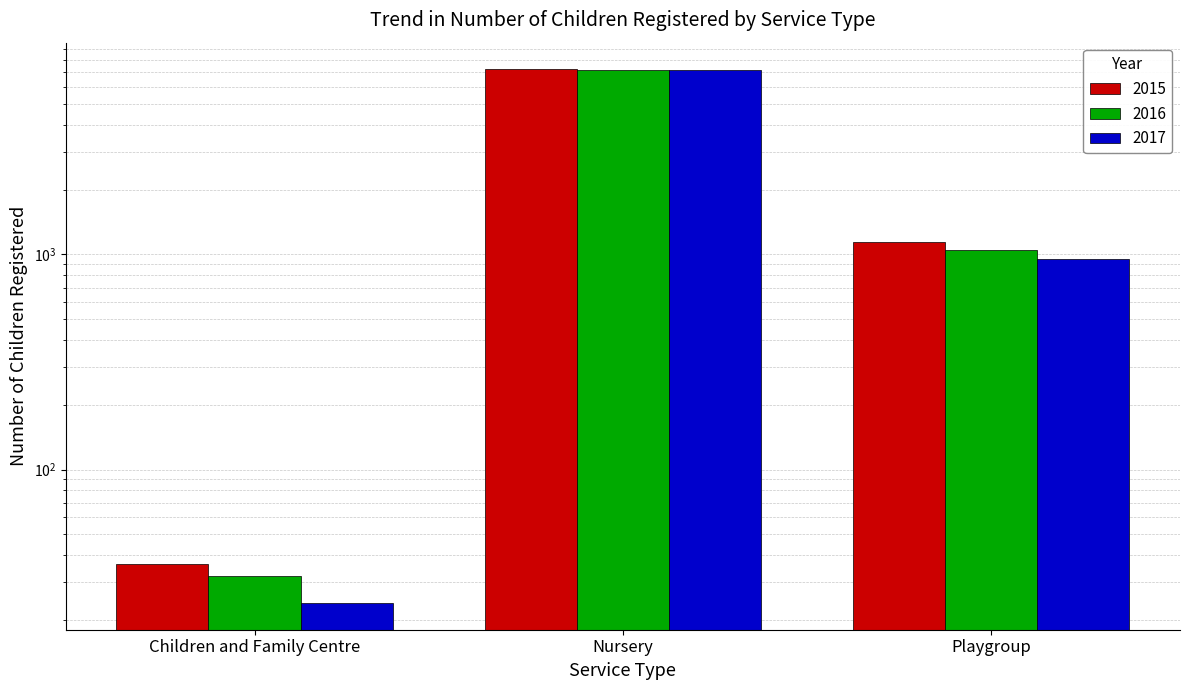

How many groups of bars are there?

3